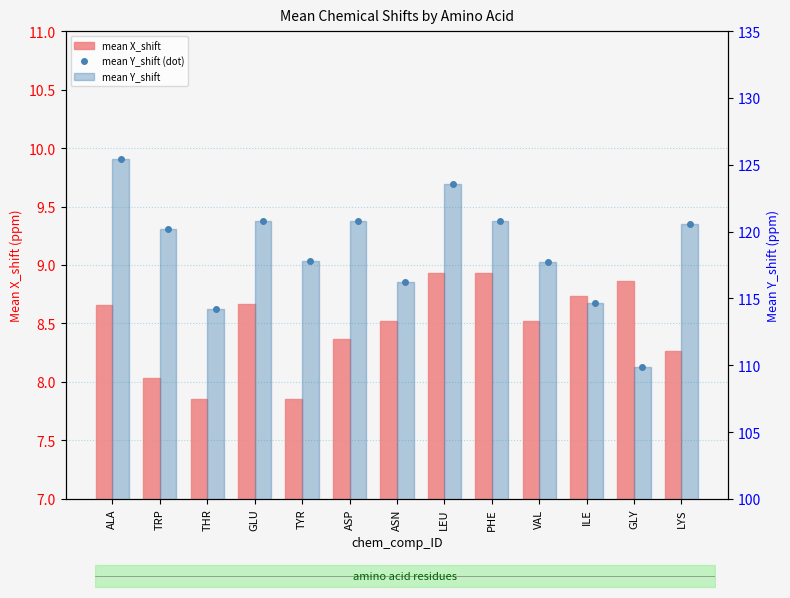

Are the bars horizontal?

No